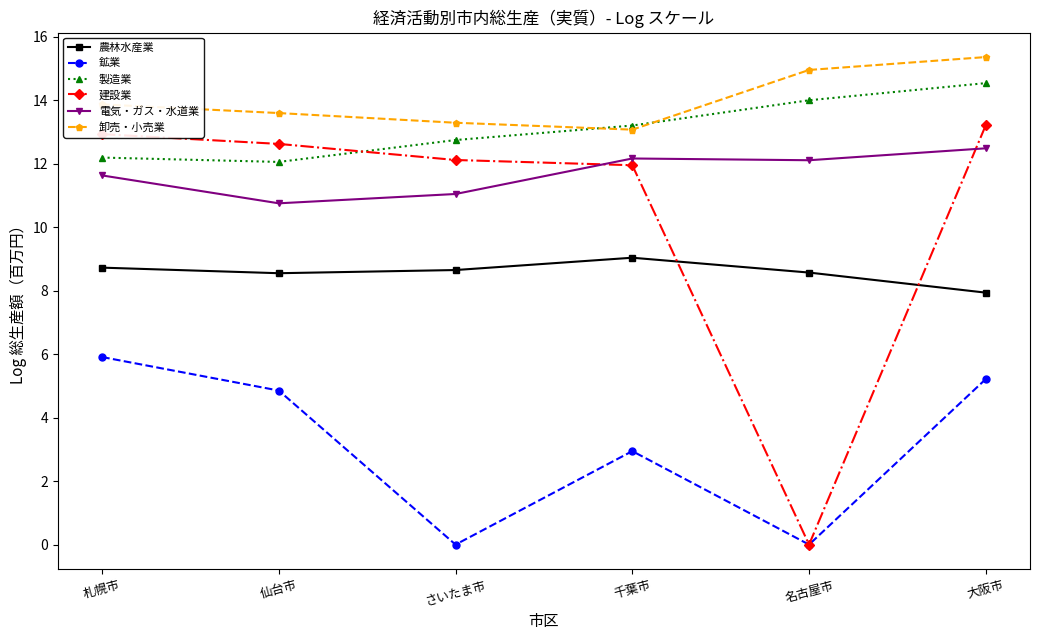

What is the approximate value of 建設業 at さいたま市?

12.1